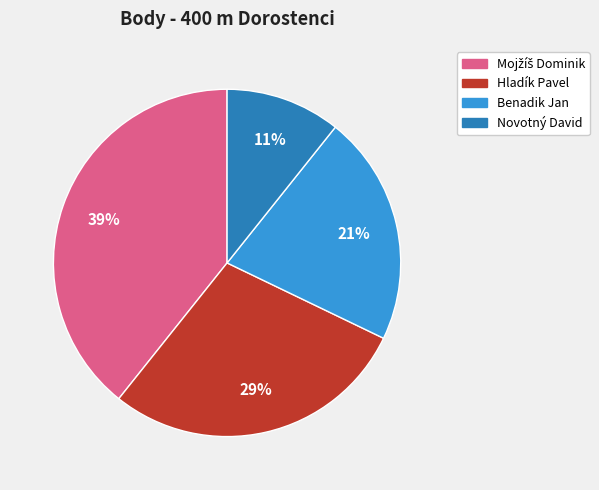

The Novotný David slice represents 22% of the pie. True or false?

False